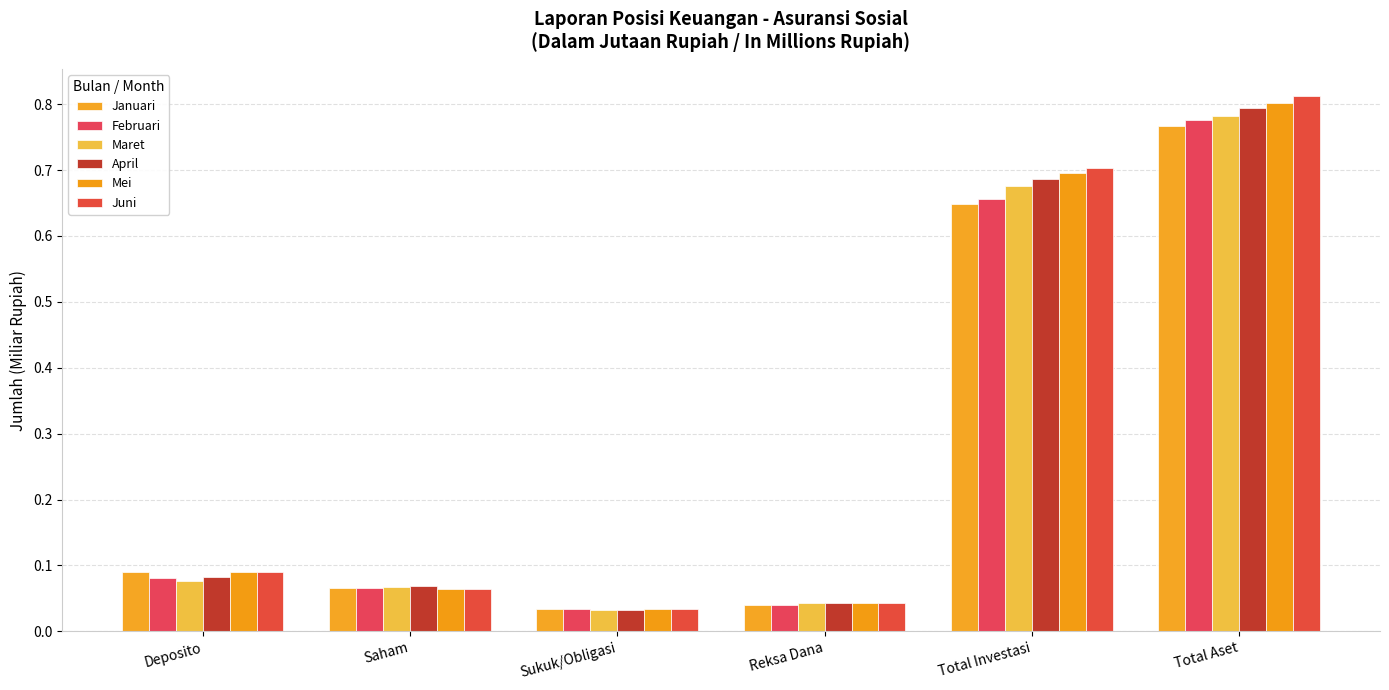

How many bars are there in total?

36